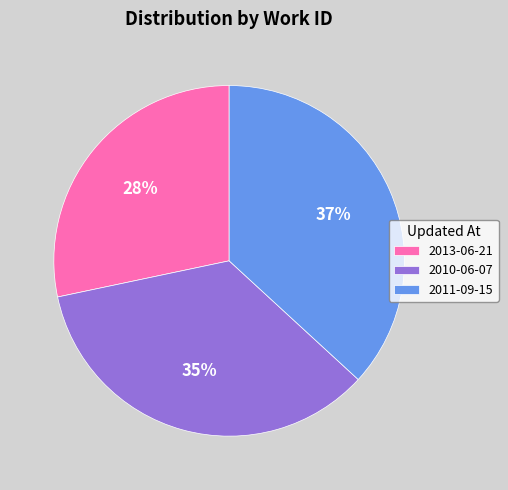

What is the ratio of the value at 2013-06-21 to the value at 2010-06-07?

0.8